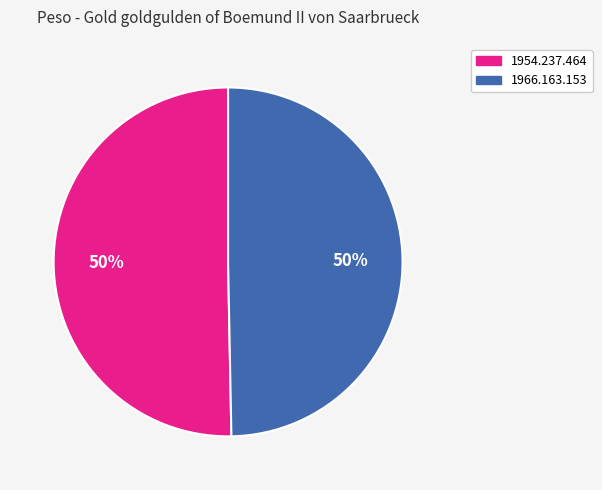

Combined, do 1954.237.464 and 1966.163.153 account for over 50%?

Yes